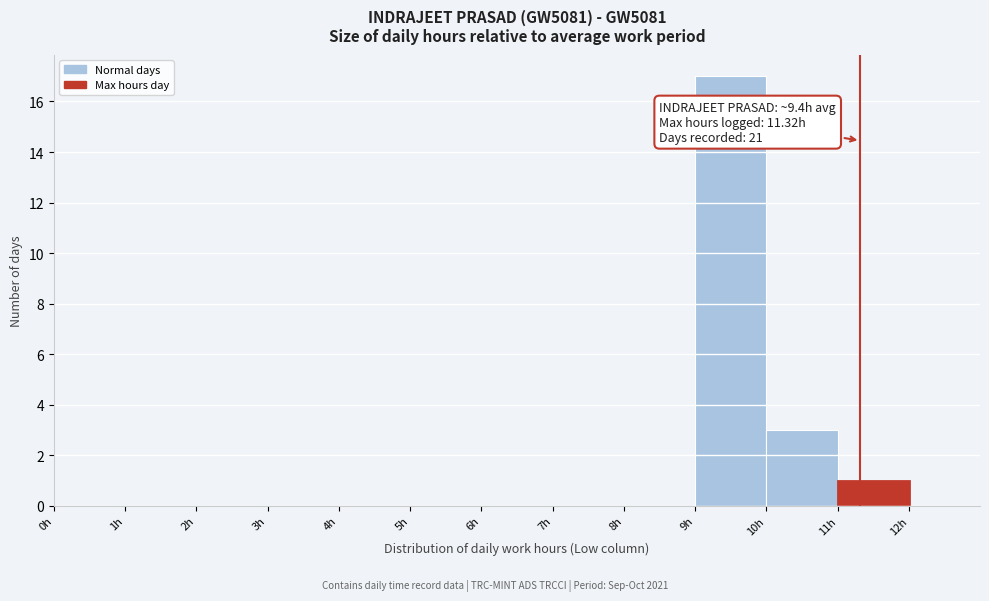

Over which range of the x-axis is the bar tallest?

9 to 10